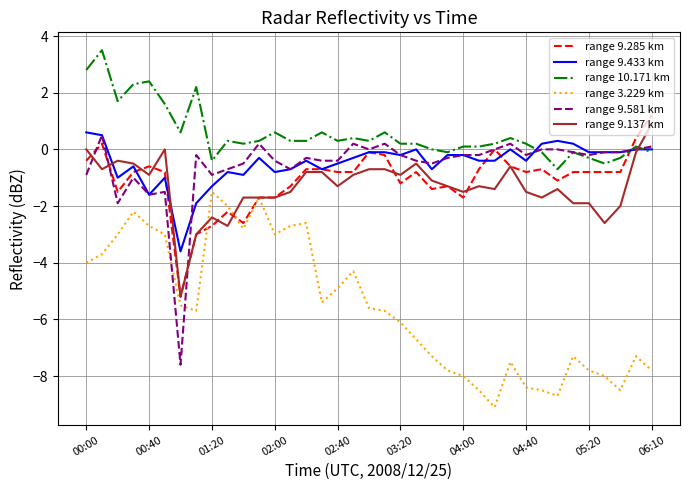

What is the maximum value shown in the chart?

3.5